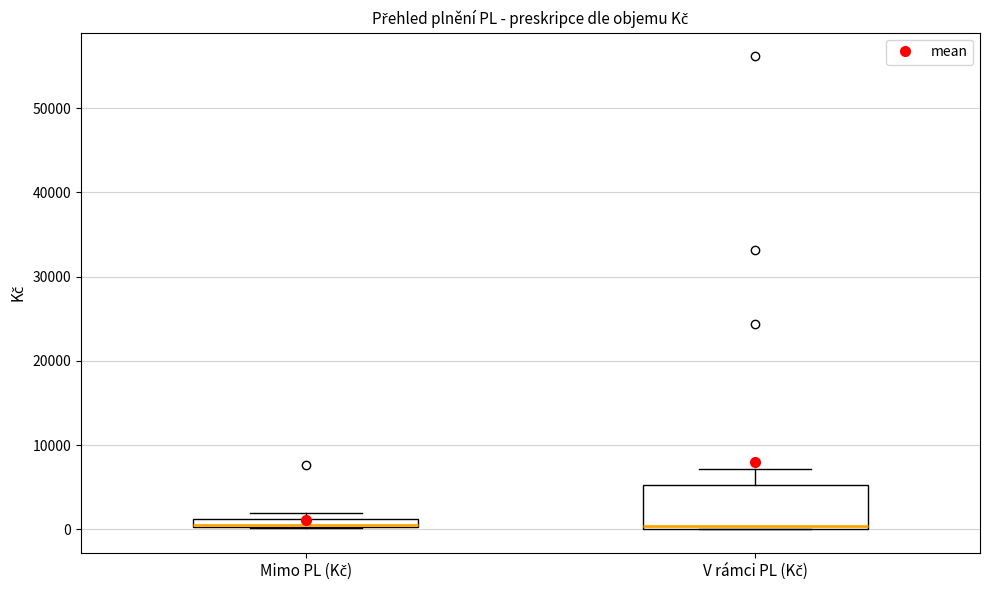

Comparing the boxes themselves (not the whiskers), which one is the tallest?

V rámci PL (Kč)